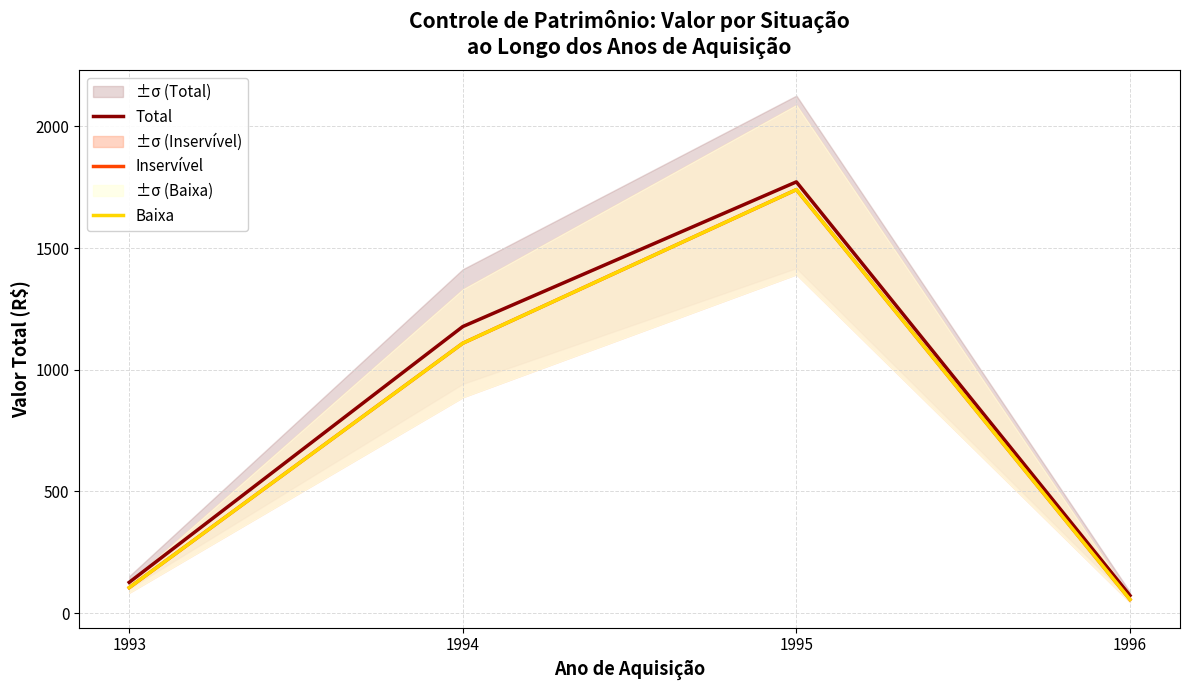

What is the value of the Inservível point at the 2nd from the left?

1108.7